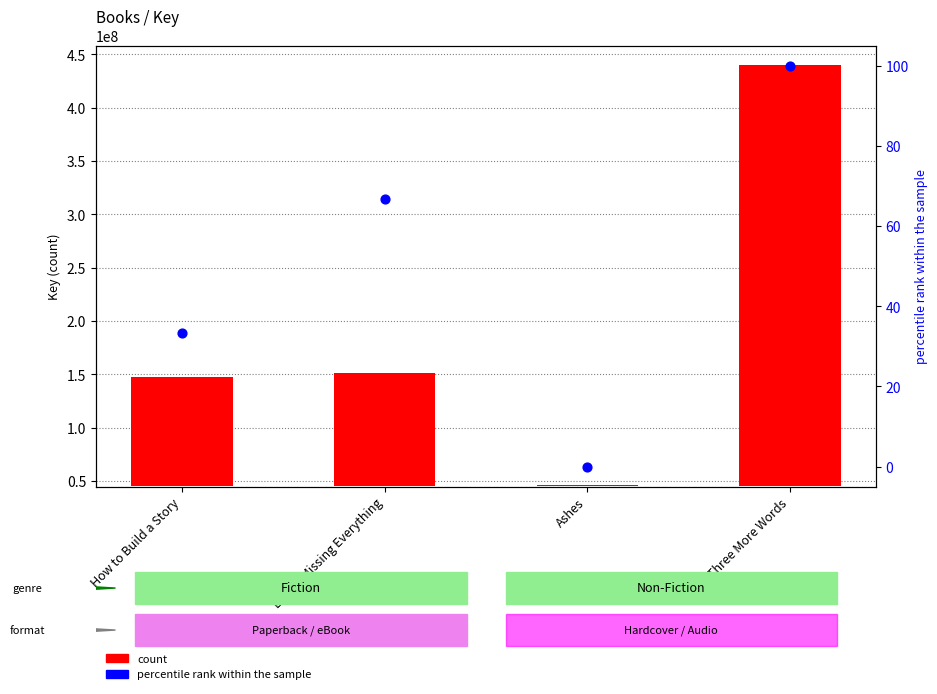

At which category is the sum across all series the highest?

Three More Words